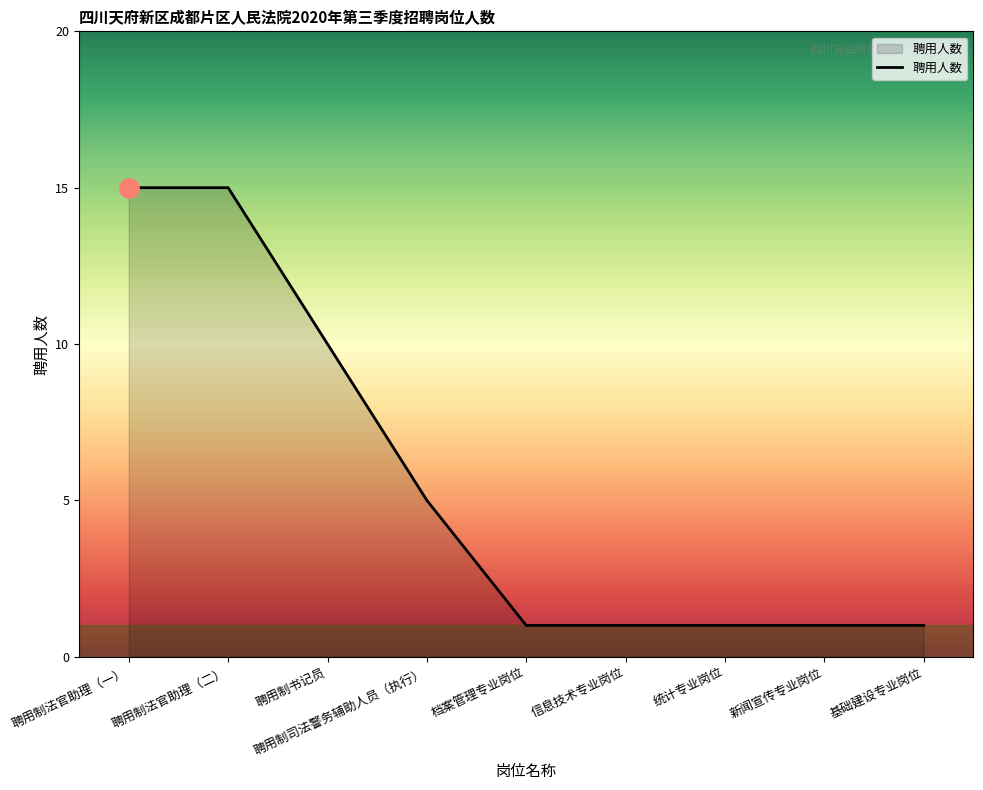

The chart shows a value of 10 at 聘用制书记员. True or false?

True